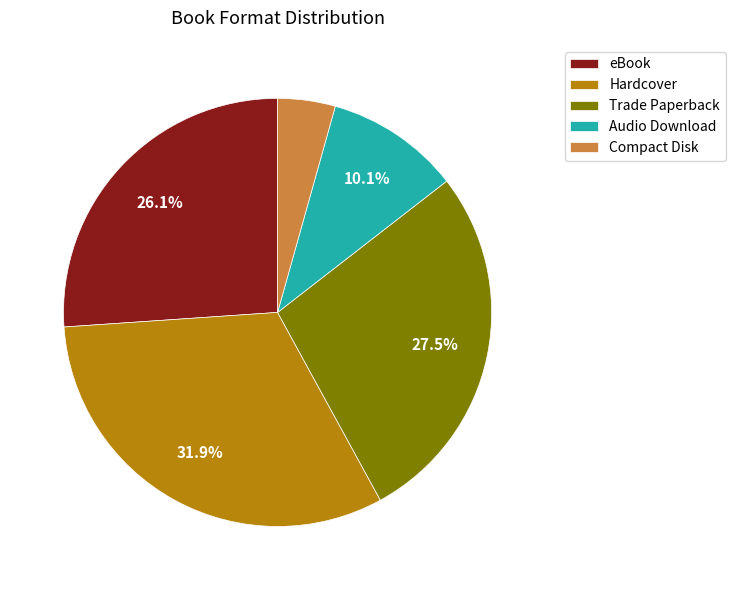

What is the ratio of the value at Hardcover to the value at eBook?

1.2